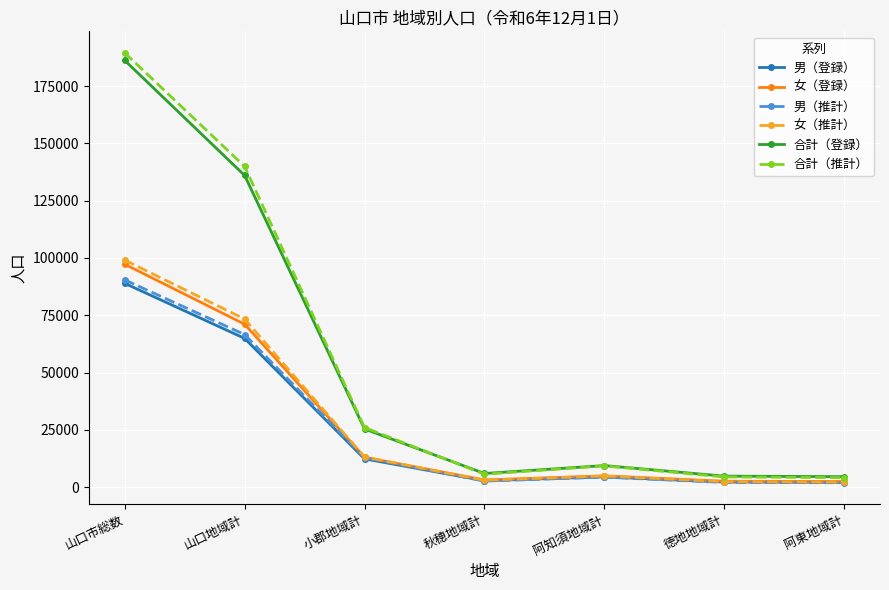

At which category is the sum across all series the highest?

山口市総数